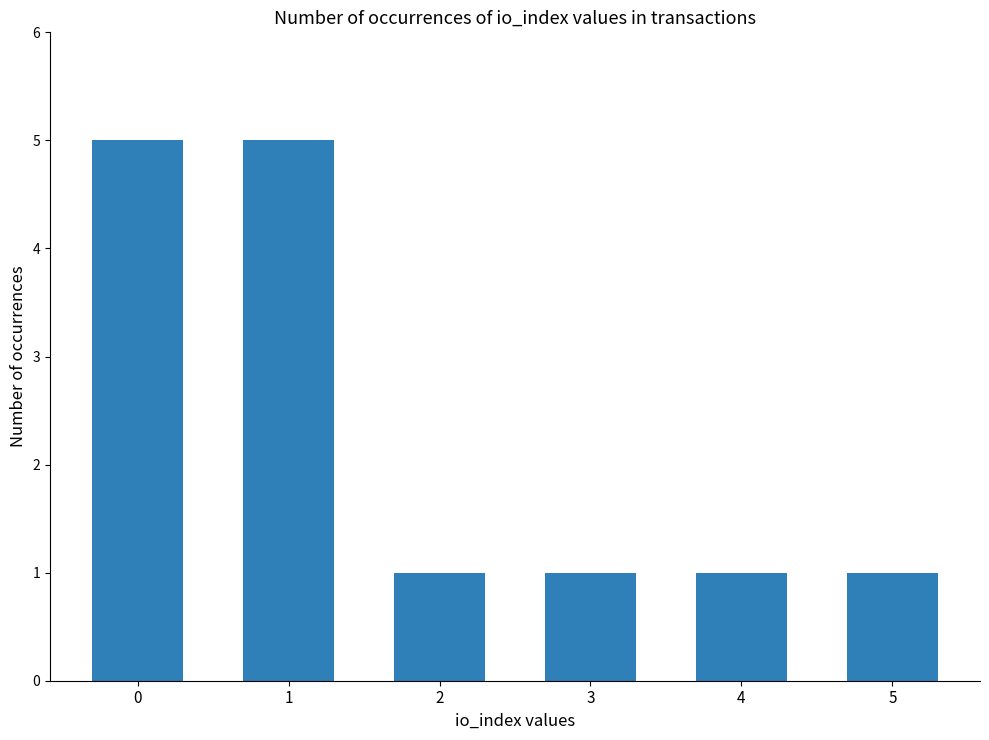

What is the ratio of the value at 0 to the value at 1?

1.0